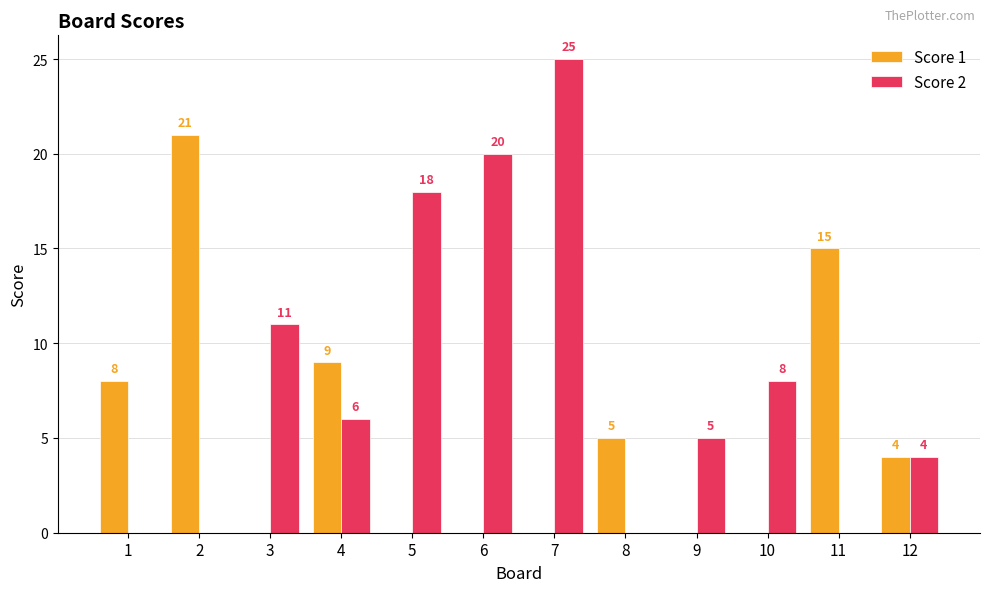

How many groups of bars are there?

12